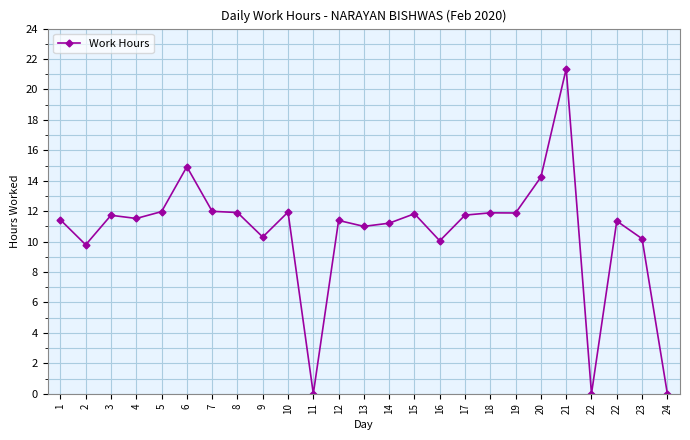

List the labels in order of value, smallest first.

11, 22, 24, 2, 16, 23, 9, 13, 14, 22, 12, 1, 4, 3, 17, 15, 19, 18, 8, 10, 5, 7, 20, 6, 21